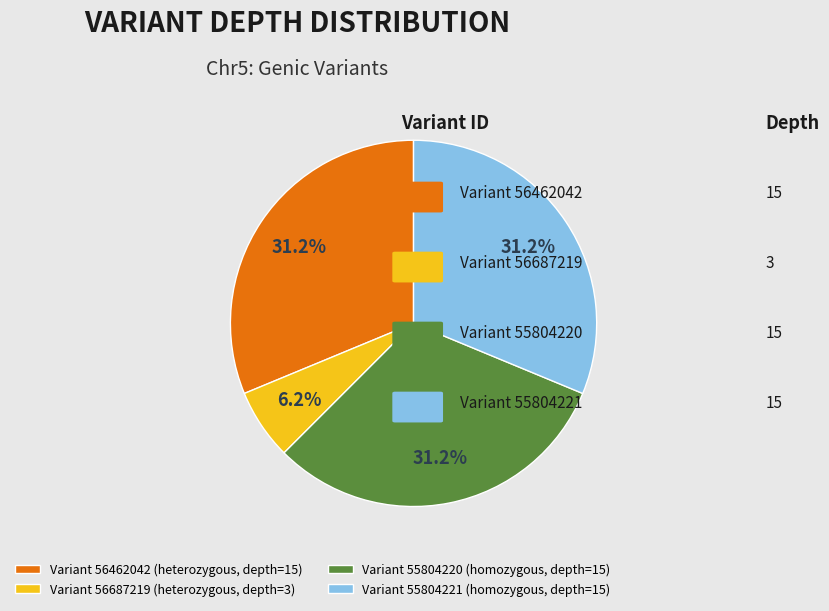

Approximately how many times larger is the value at Variant 55804220 (homozygous, depth=15) compared to Variant 56687219 (heterozygous, depth=3)?

5.0